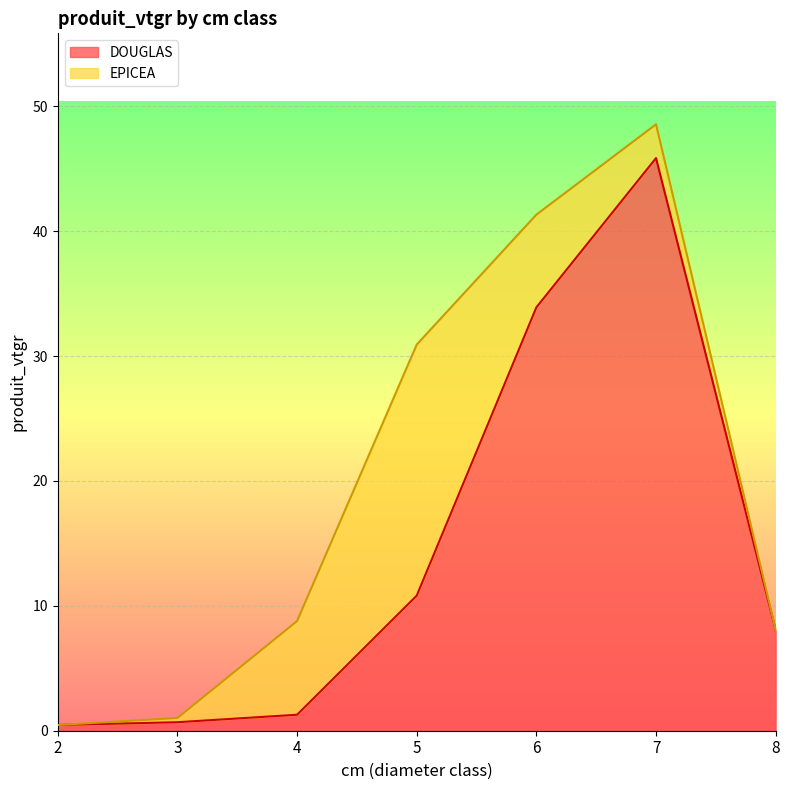

True or false: there are more than 0 points higher than both neighbors.

True